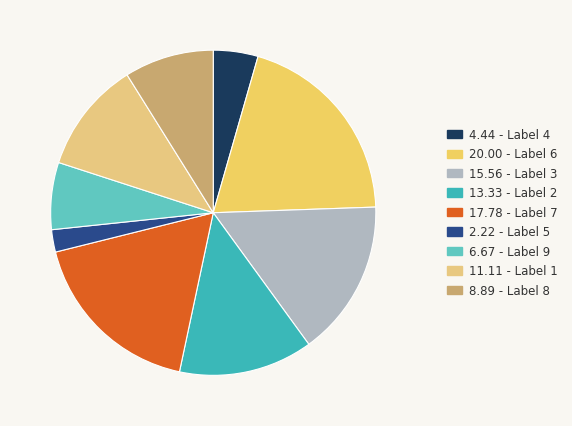

Which slice is the smallest?

2.22 - Label 5